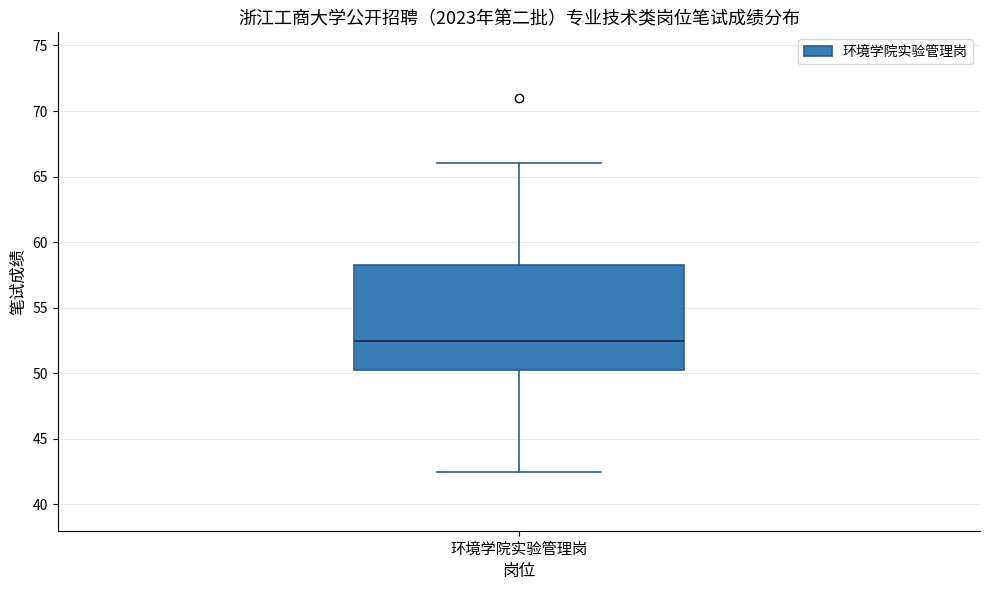

Where does the lower whisker of the box for 环境学院实验管理岗 end on the y-axis? The values are not printed on the chart, so give them approximately, as read against the axis.

42.5